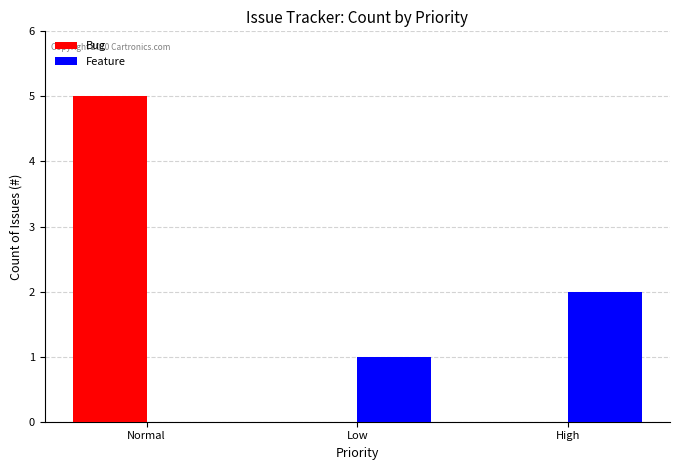

What is the greatest value displayed?

5